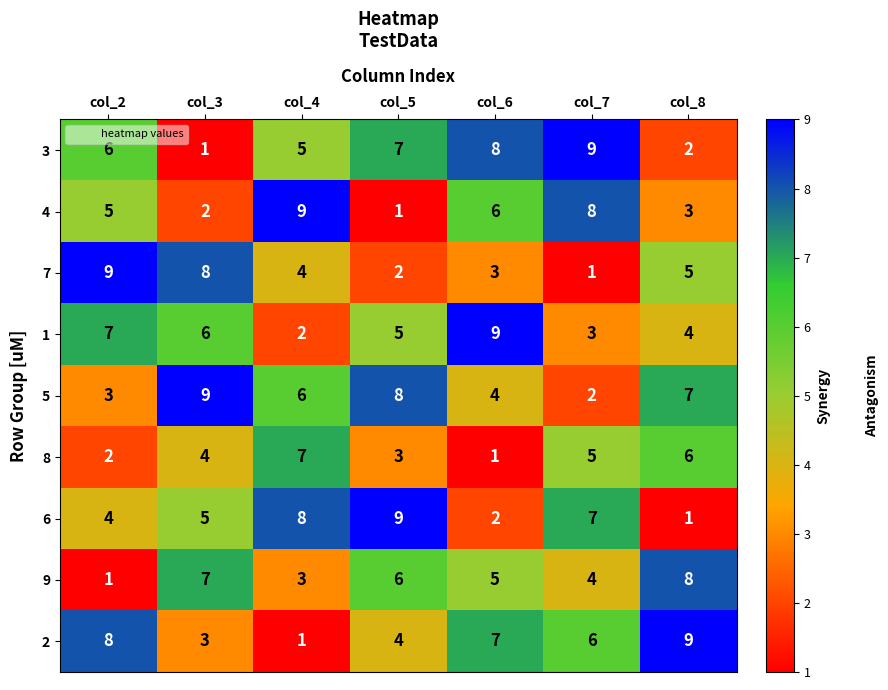

What is the total value across all series at col_4?

45